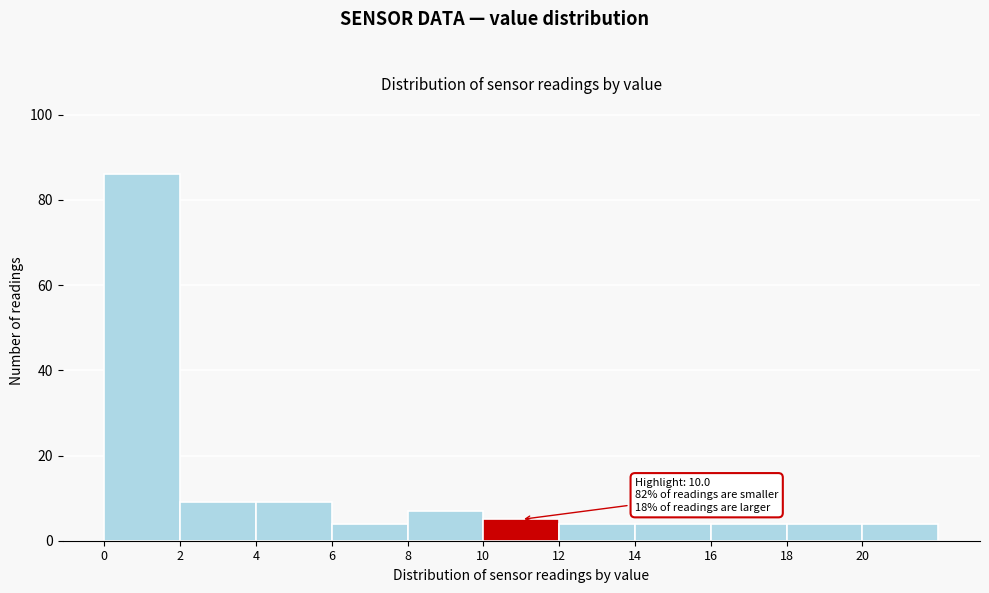

Over which range of the x-axis is the bar tallest?

0 to 2